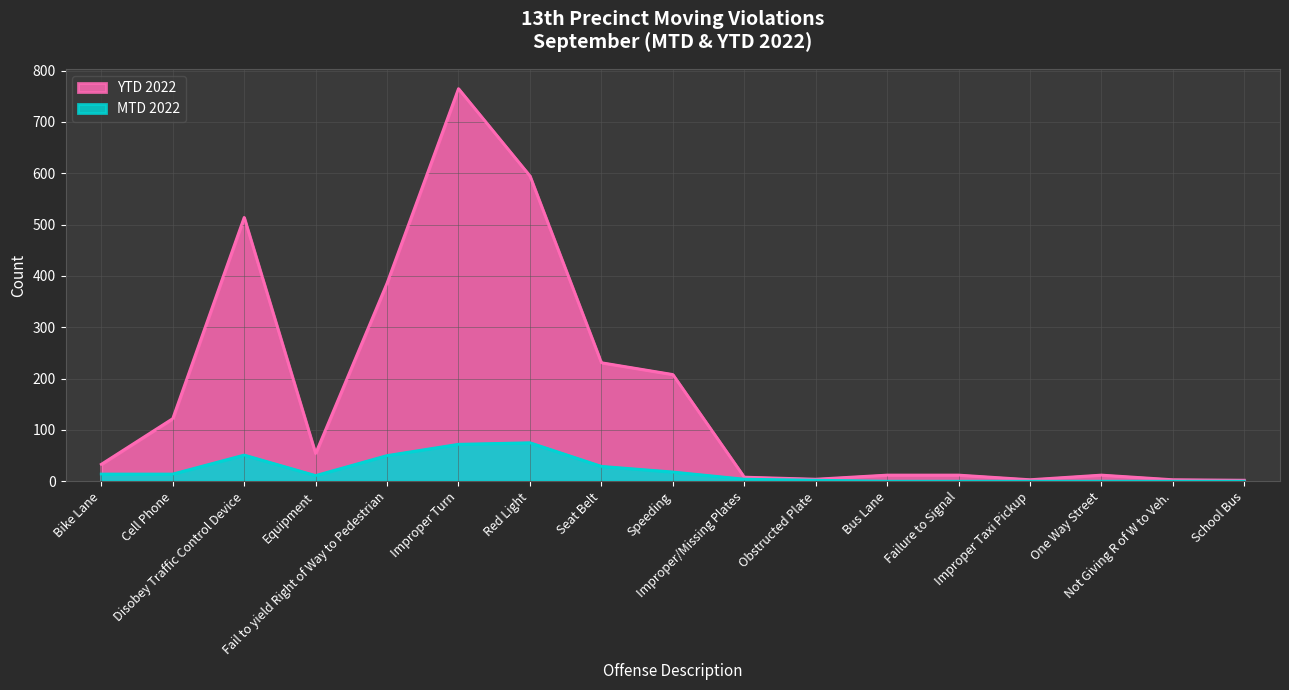

List the series in order of their peak value, highest first.

YTD 2022, MTD 2022